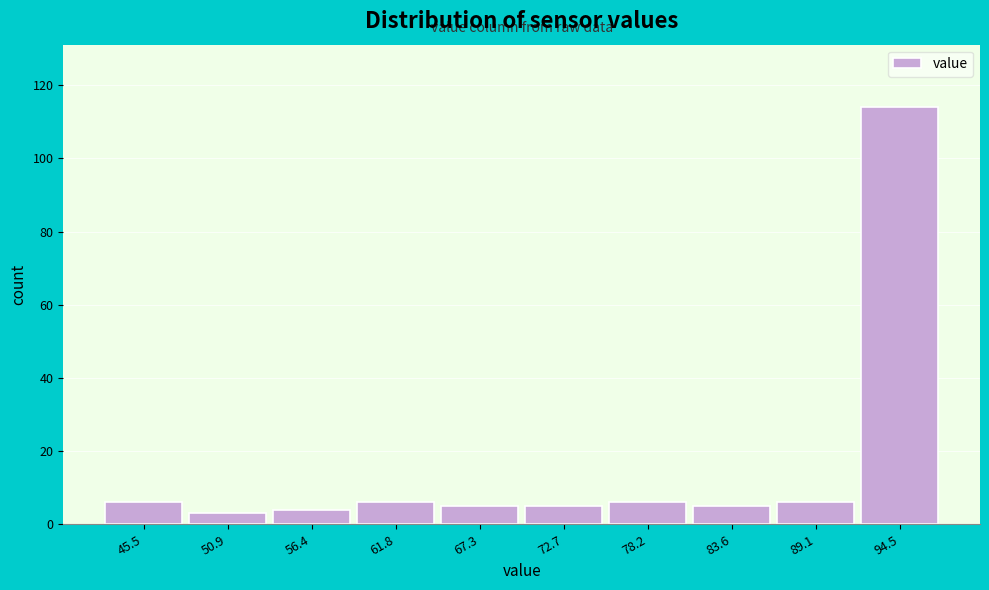

Reading left to right, list all the values displayed in this chart.

45.5=6	50.9=3	56.4=4	61.8=6	67.3=5	72.7=5	78.2=6	83.6=5	89.1=6	94.5=114